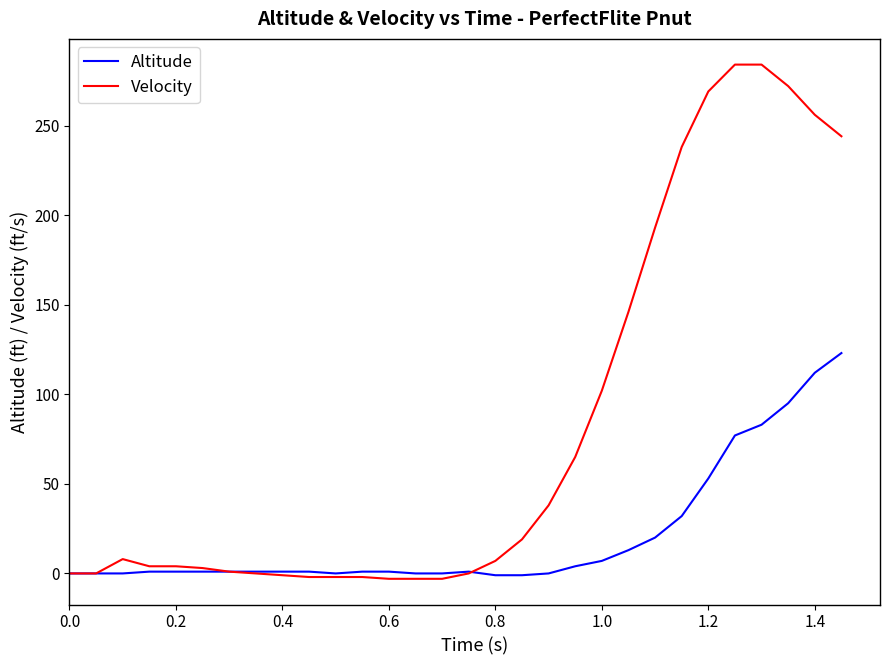

List the series in order of their overall mean, highest first.

Velocity, Altitude